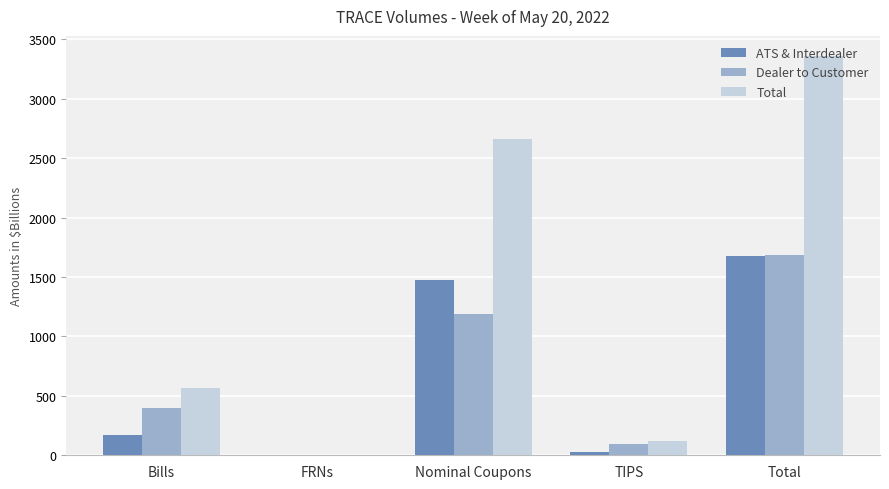

Which series has the widest spread of values?

Total